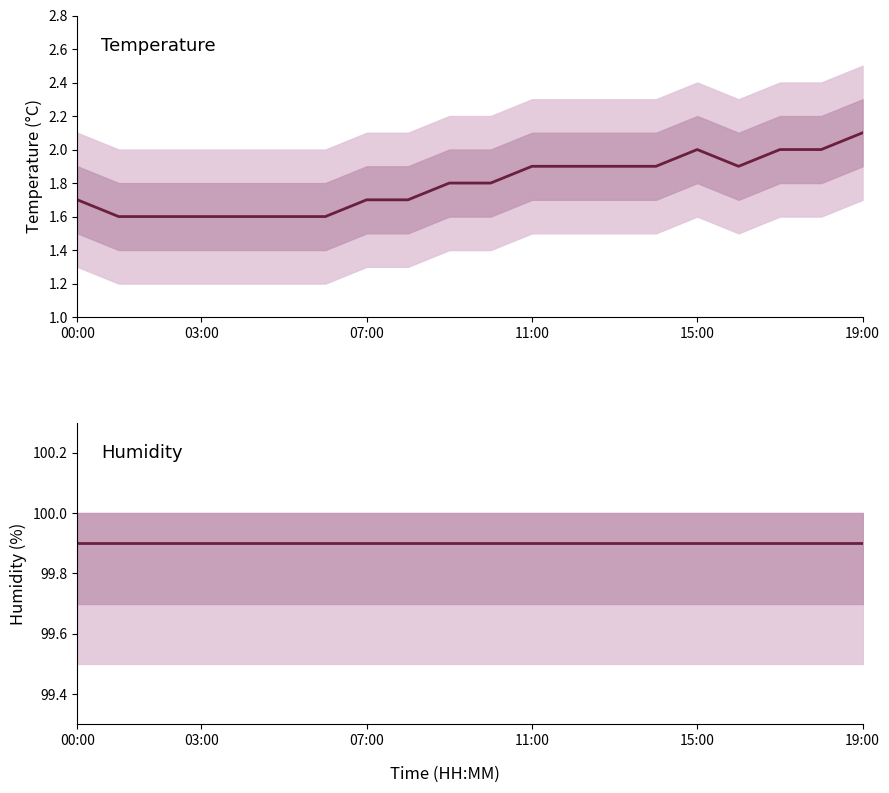

The temperature series shows 1.9 at 12. True or false?

True